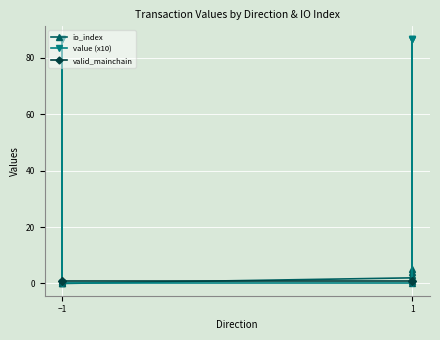

Where is valid_mainchain nearest to the value 1?

−1